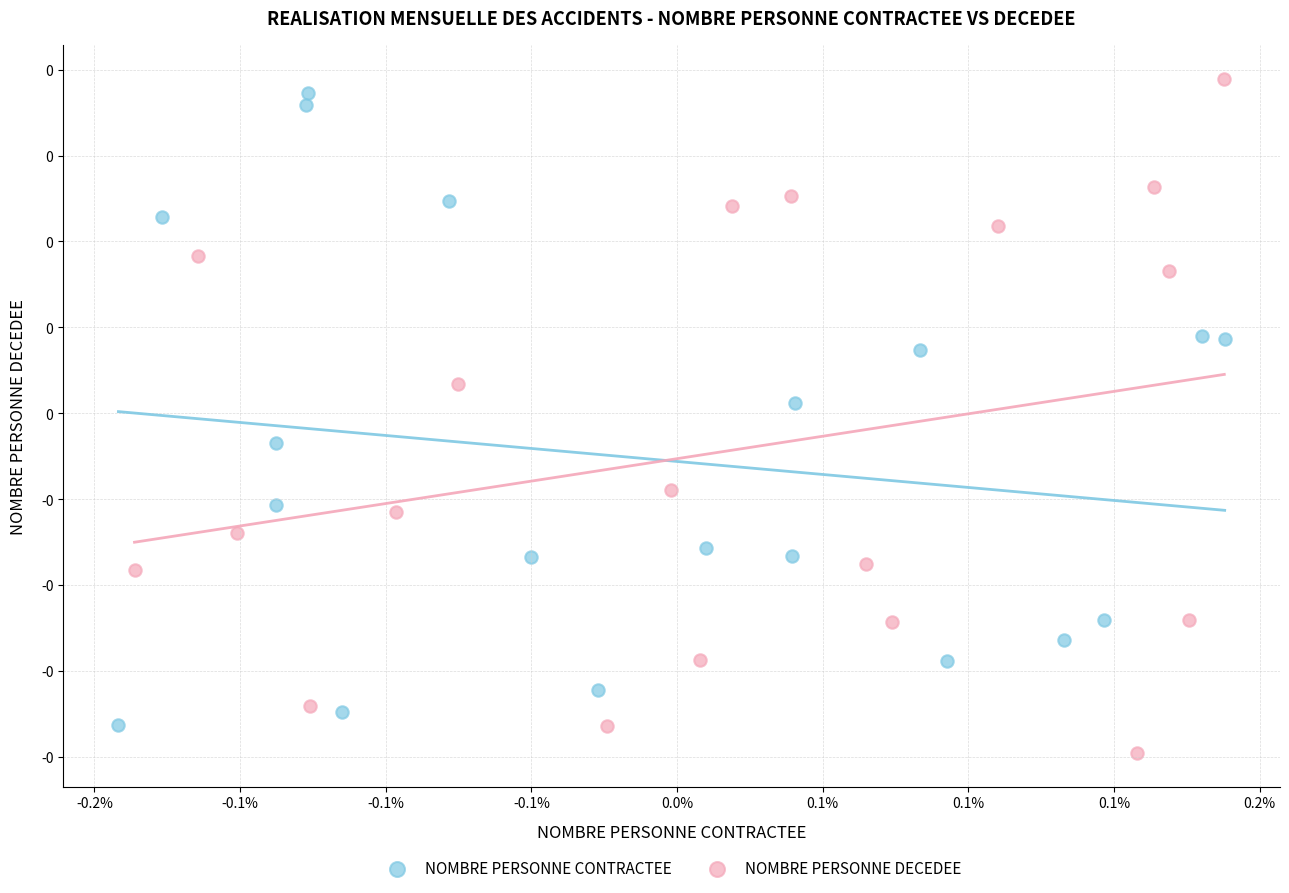

What are all the series names shown in the legend?

NOMBRE PERSONNE CONTRACTEE, NOMBRE PERSONNE DECEDEE